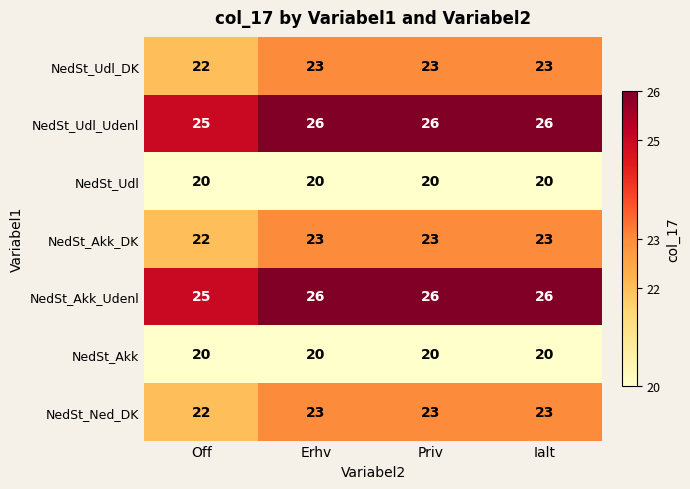

At which label does NedSt_Akk_DK reach its minimum?

Off